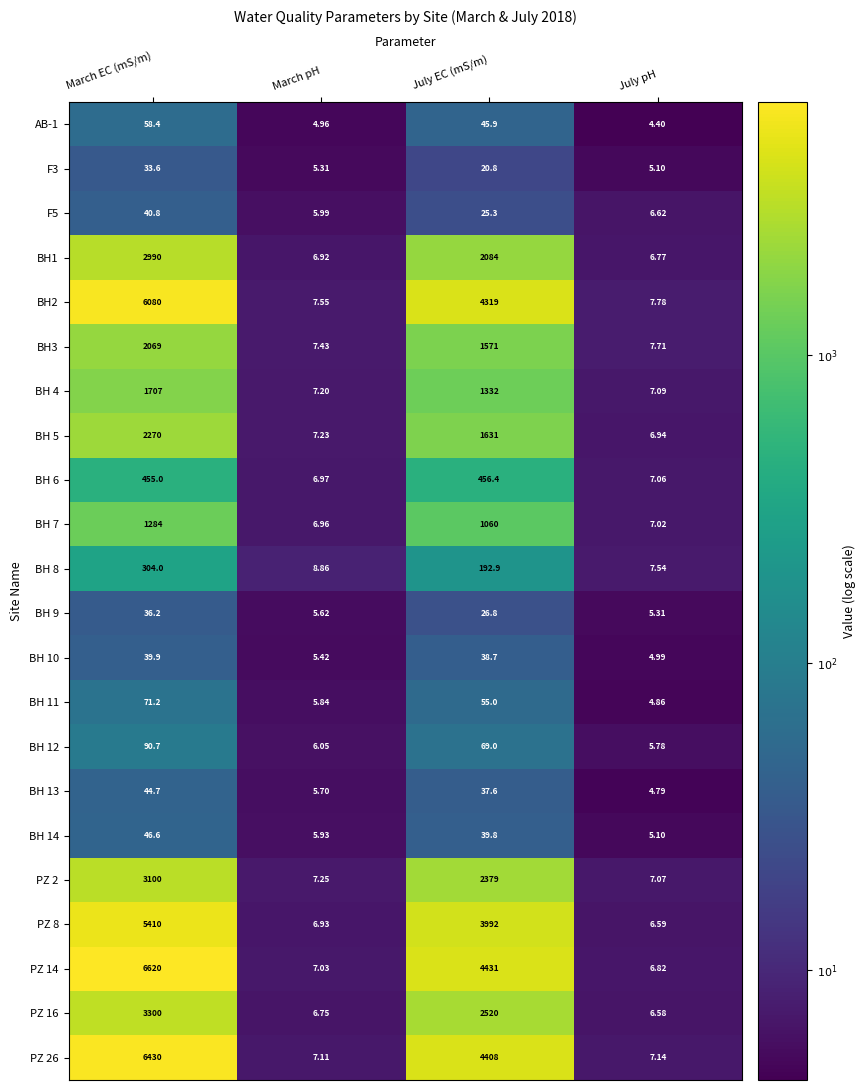

What is the spread (max minus min) of values at July EC (mS/m)?

4410.2